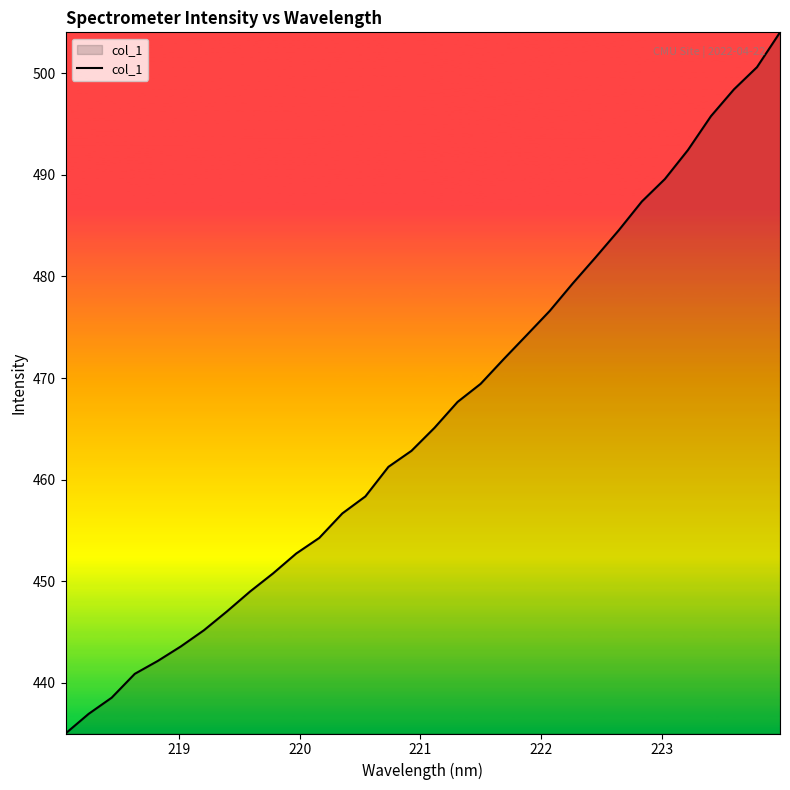

What is the sum of all values?

14914.0